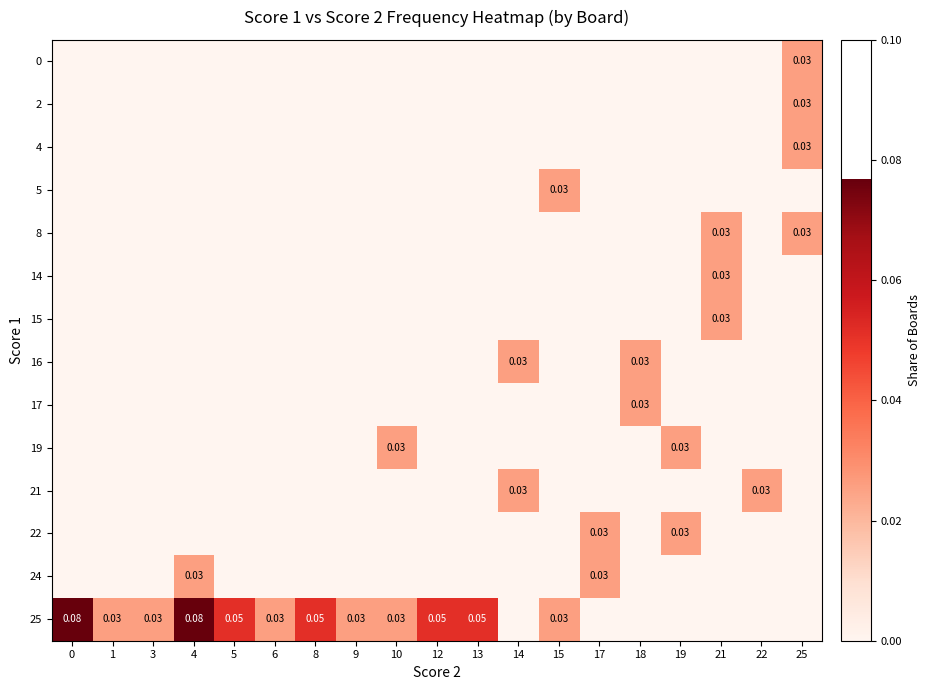

List the series in order of their peak value, highest first.

25, 0, 2, 4, 5, 8, 14, 15, 16, 17, 19, 21, 22, 24